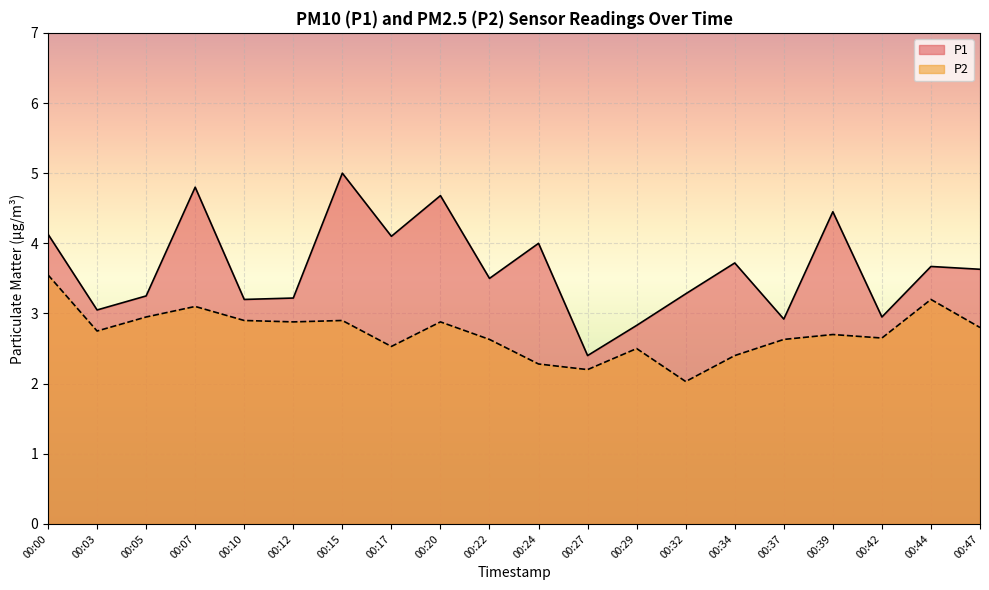

At which category is the sum across all series the highest?

00:07